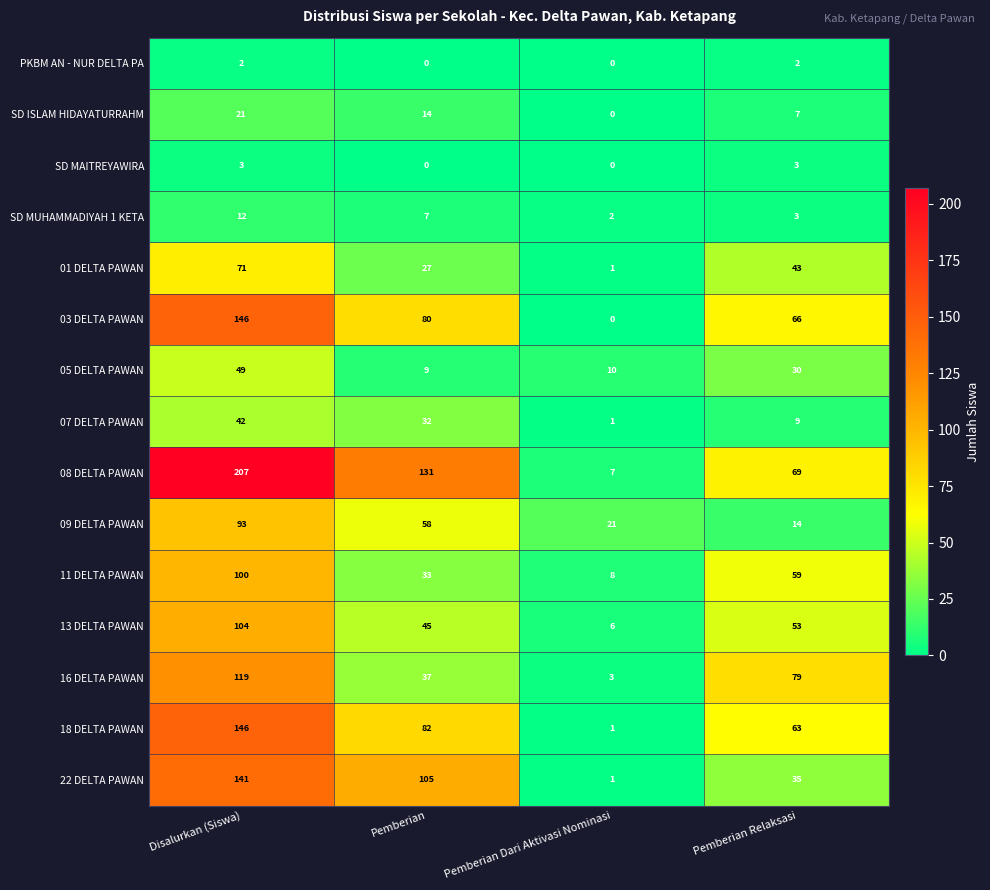

What is the approximate value of 03 DELTA PAWAN at Disalurkan (Siswa), to the nearest 50?

150